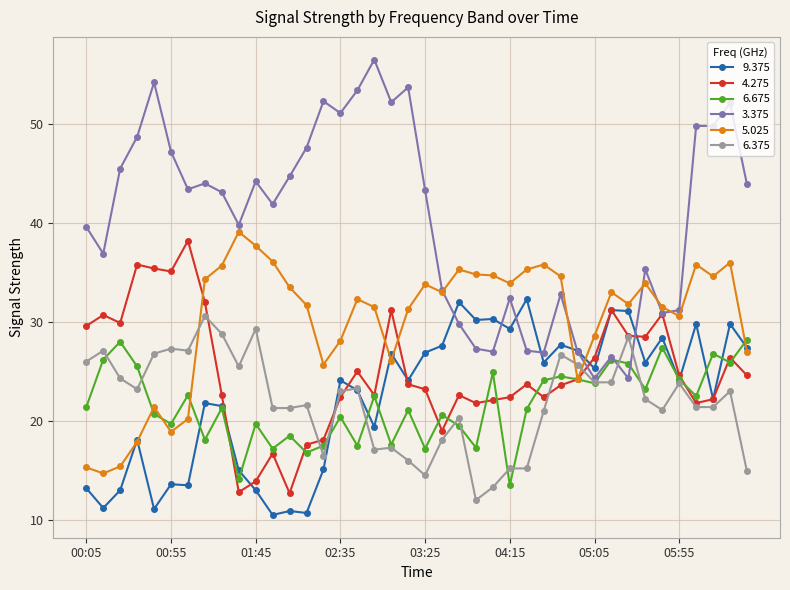

Which series has the widest spread of values?

3.375